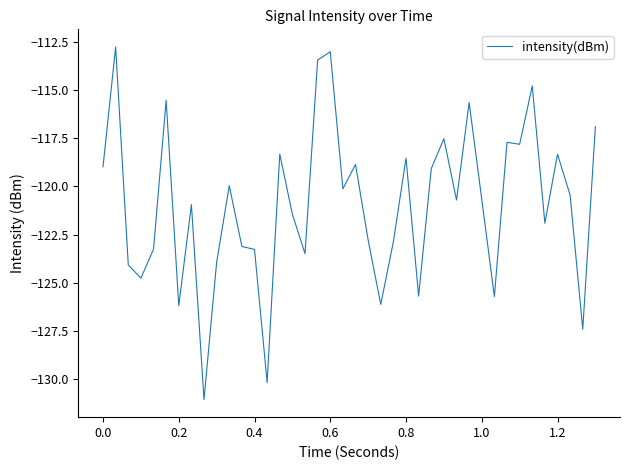

What is the maximum value shown in the chart?

-112.8